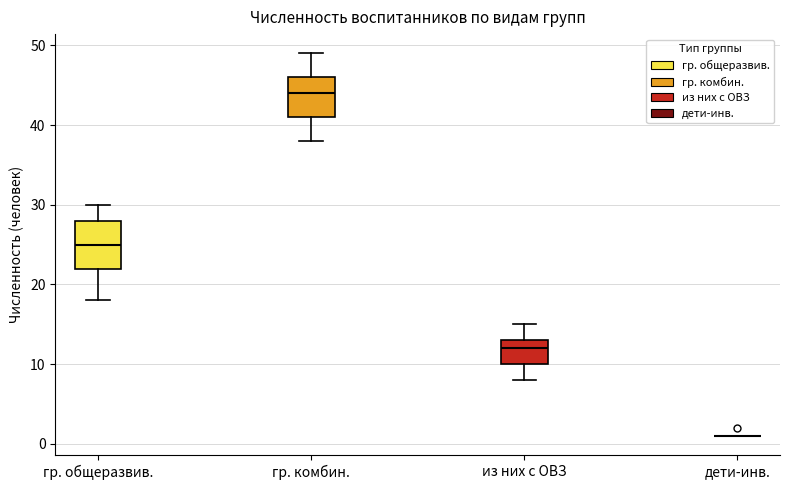

Reading left to right, transcribe this box plot: for each box, give where its median line is, the range the box spans, and where its two whiskers end, as read against the y-axis. The values are not printed on the chart, so give them approximately, as read against the axis.

гр. общеразвив.: median 25, box 22 to 28, whiskers 18 to 30
гр. комбин.: median 44, box 41 to 46, whiskers 38 to 49
из них с ОВЗ: median 12, box 10 to 13, whiskers 8 to 15
дети-инв.: box collapsed to a line at 1, whiskers 1 to 1